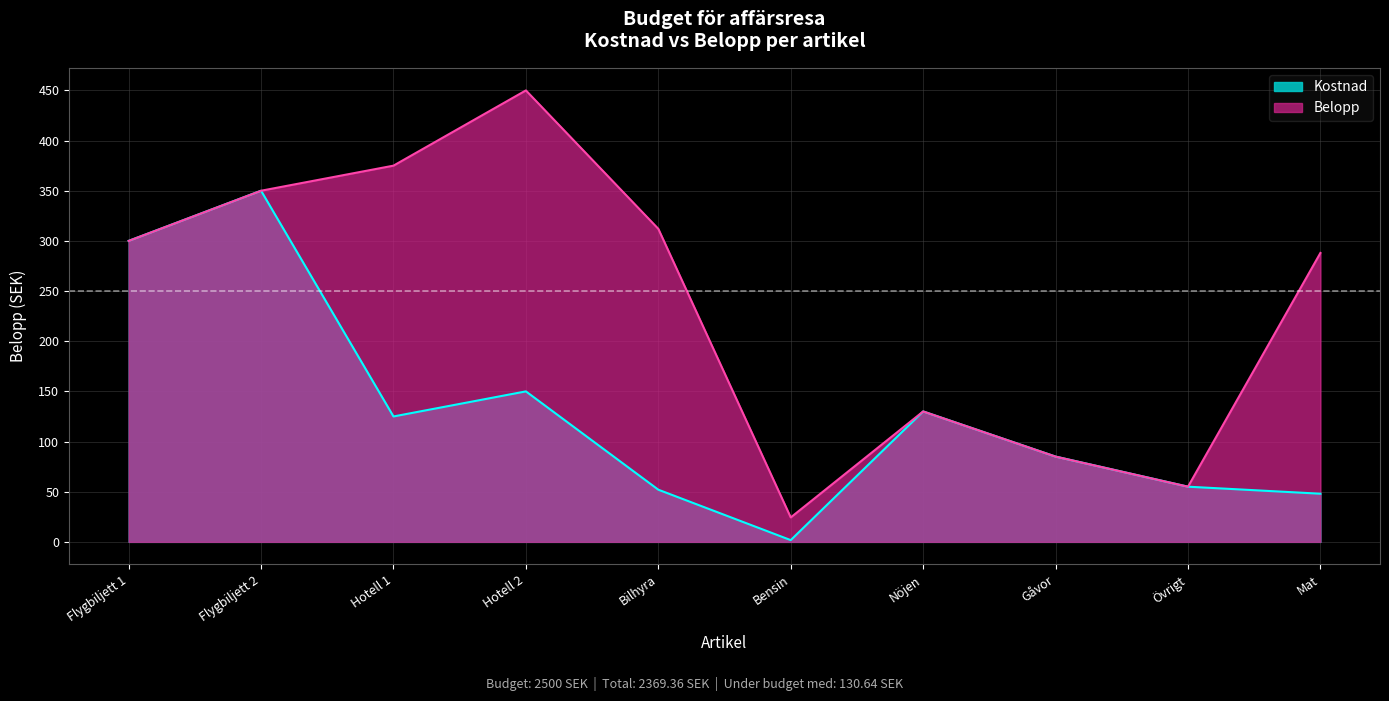

What position from the right is Gåvor?

3